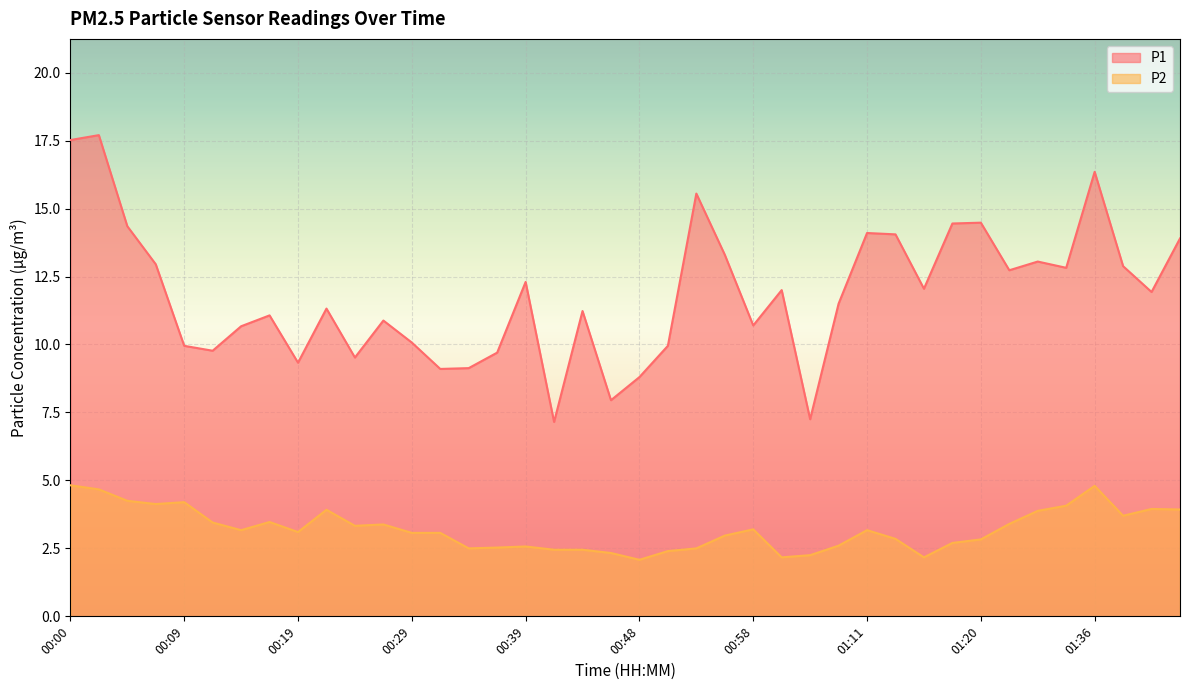

At which category is the sum across all series the highest?

00:02